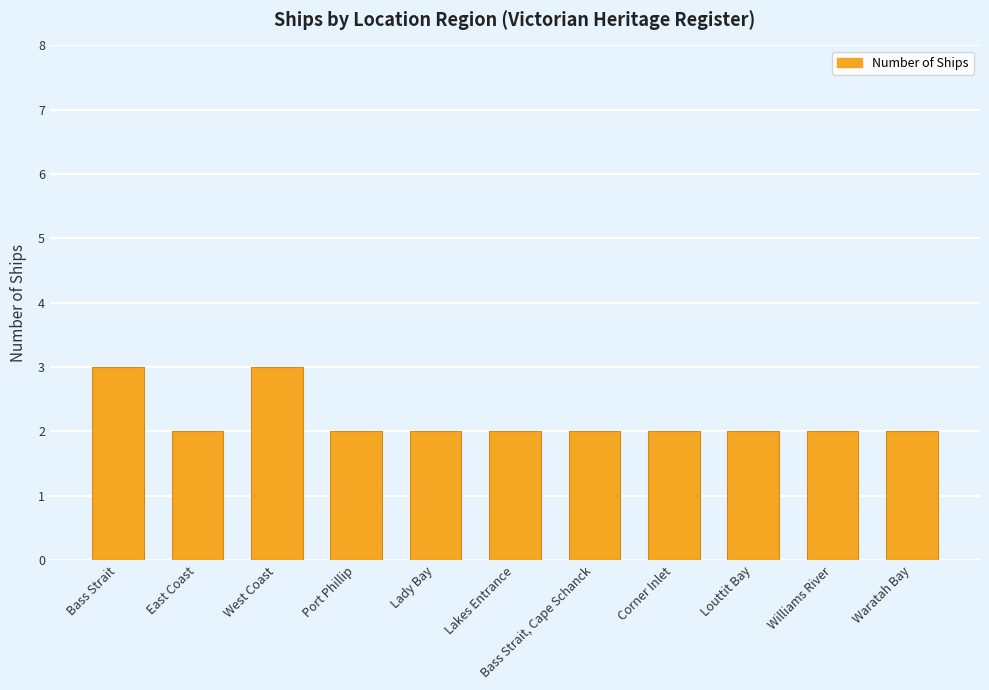

The chart shows a value of 0 at Corner Inlet. True or false?

False